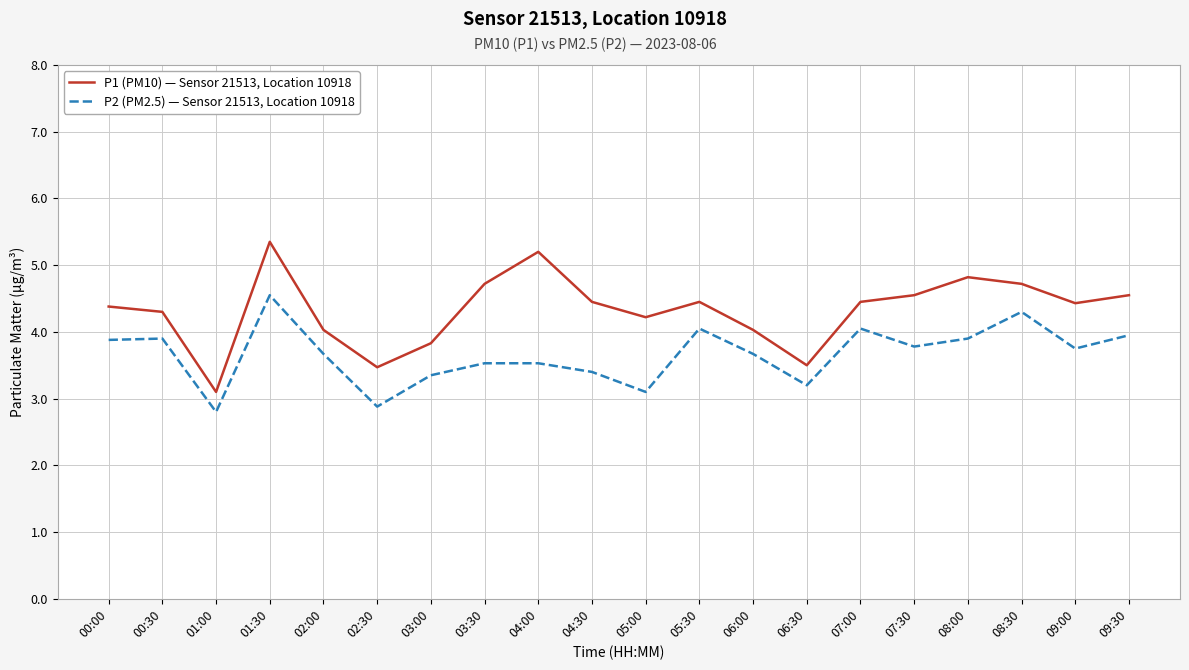

Which category has the highest value in the P2 (PM2.5) — Sensor 21513, Location 10918 series?

01:30